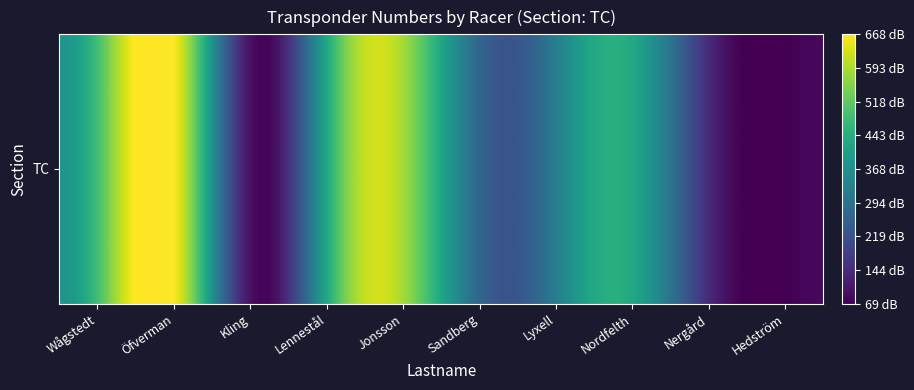

Reading left to right, transcribe all the data shown in this chart.

7060596	9352607	2260090	6323338	8340652	4353399	5050285	6338682	2776181	1872302